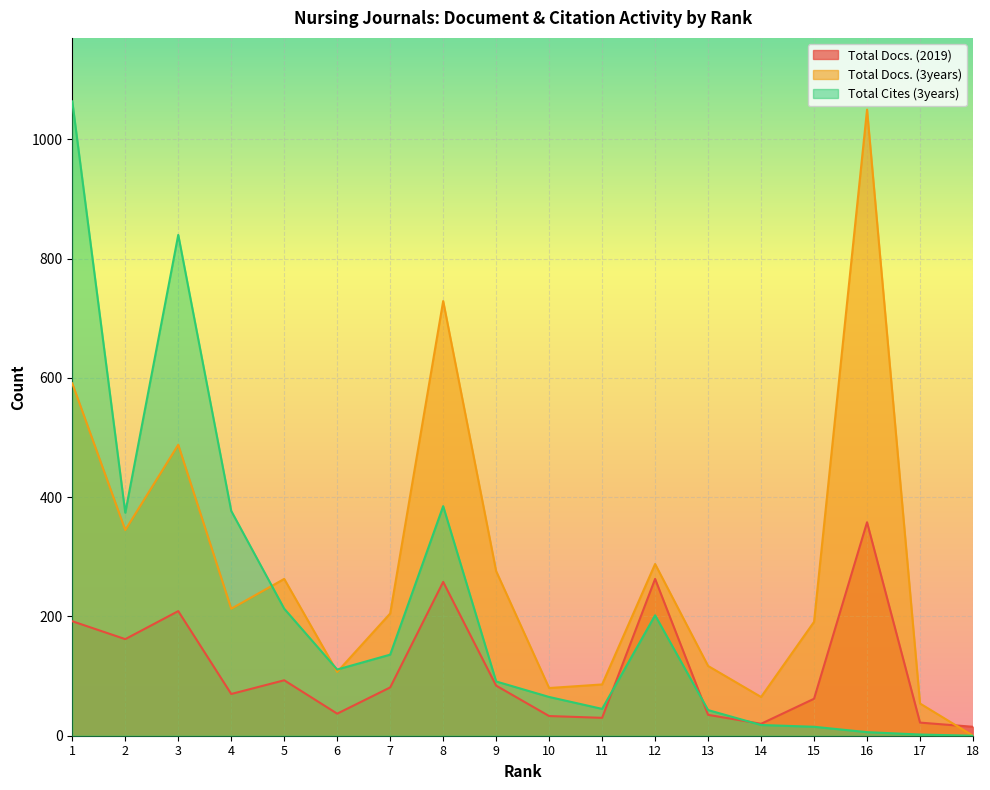

Reading right to left, list all the values displayed in this chart.

Total Docs. (2019): 15	22	358	62	20	35	263	30	33	84	258	81	37	93	70	209	162	192
Total Docs. (3years): 0	54	1050	191	65	117	288	86	80	276	729	205	107	263	213	488	345	591
Total Cites (3years): 0	2	6	15	18	43	202	45	65	91	385	136	111	213	377	840	374	1064